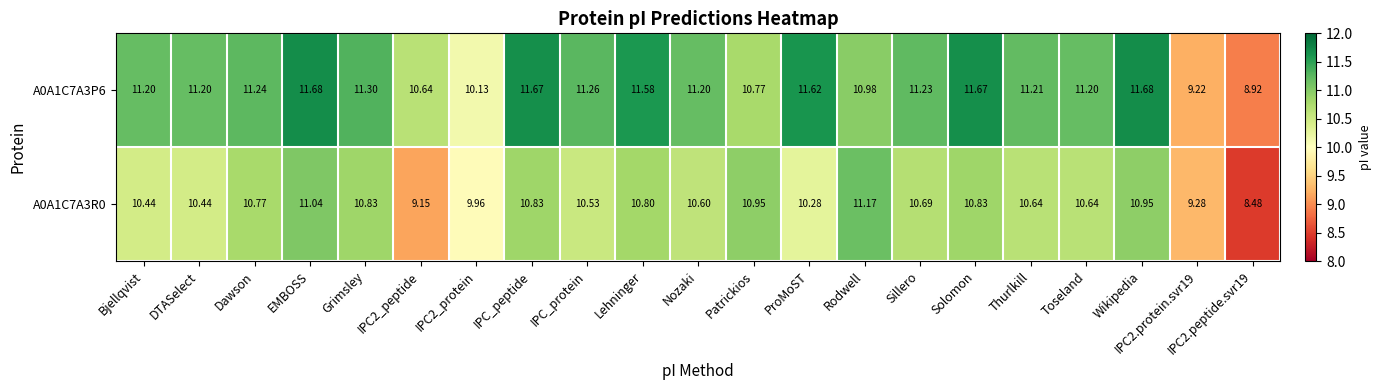

Where does the A0A1C7A3R0 series first go above 10?

Bjellqvist